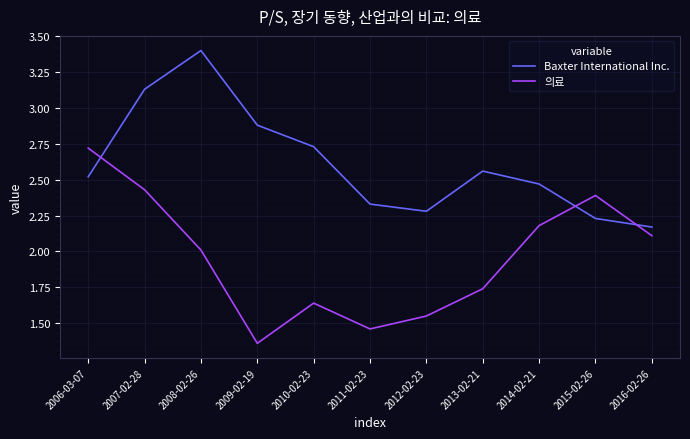

Rank the series by their average value, from highest to lowest.

Baxter International Inc., 의료